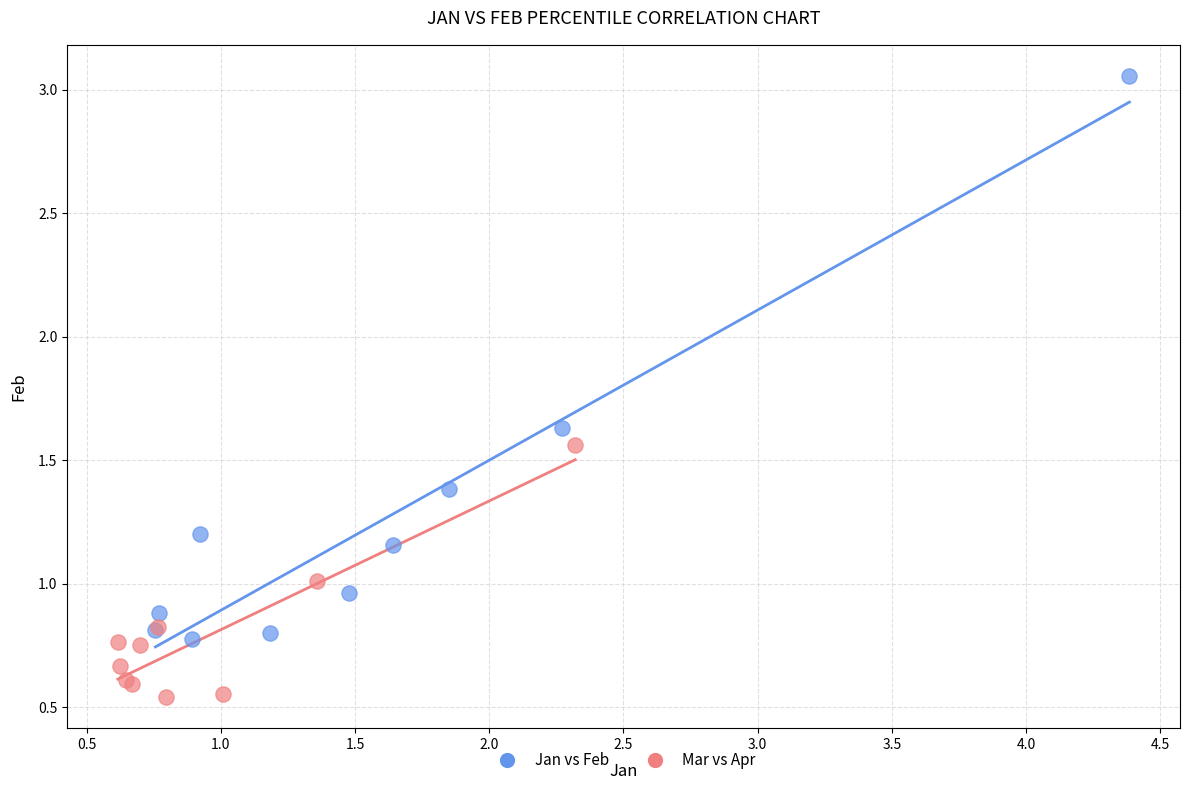

Which series contains the highest Y value?

Jan vs Feb